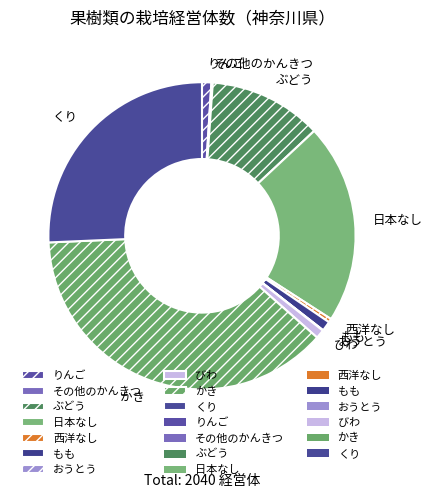

Which slice is the largest?

かき